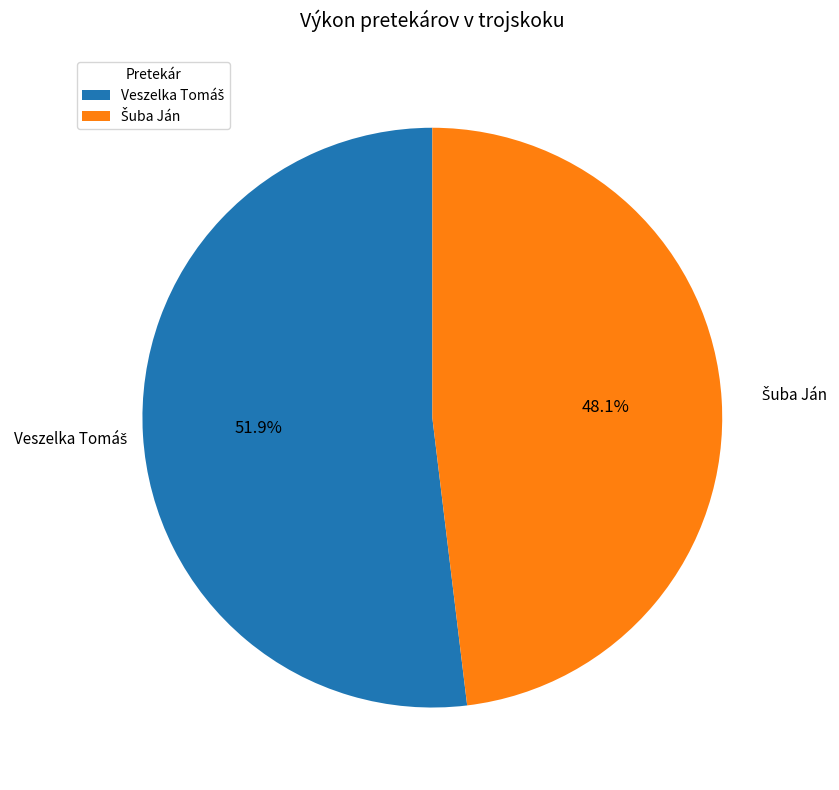

Is there any slice that represents more than half of the pie?

Yes